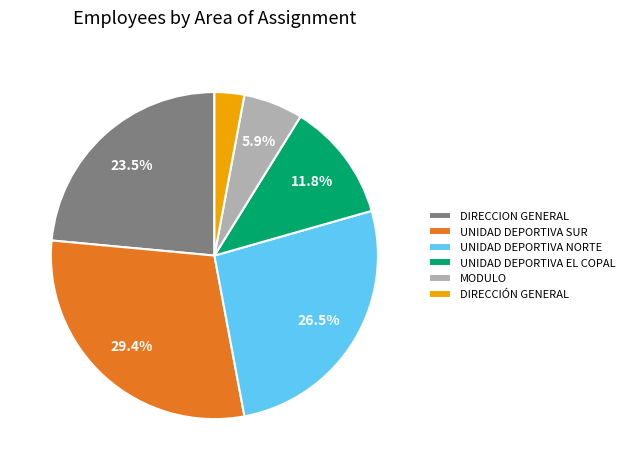

To the nearest percent, what is the average slice percentage?

17%